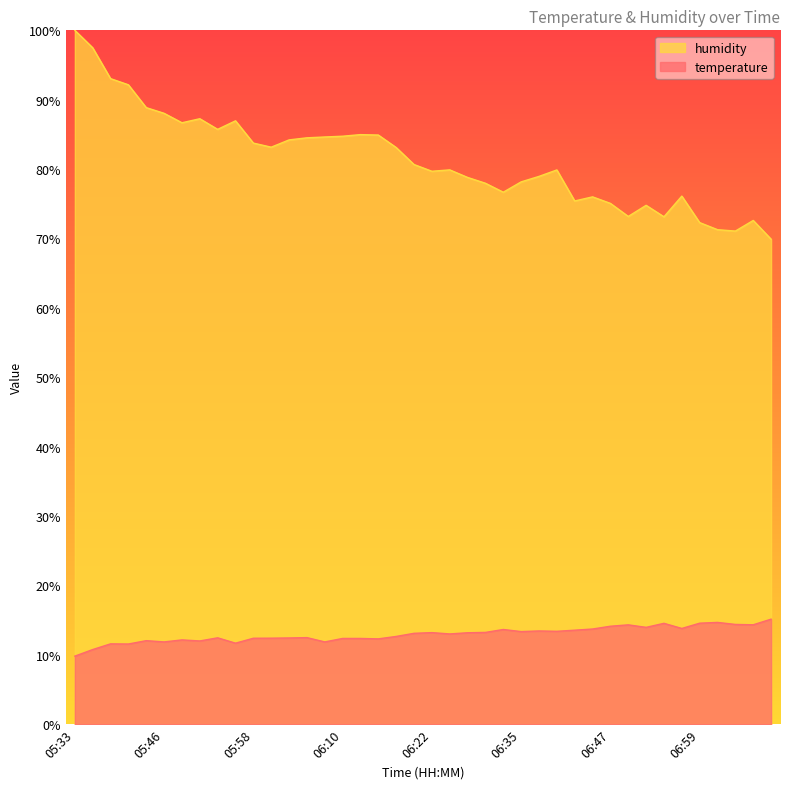

Where is the first local minimum for temperature?

05:41